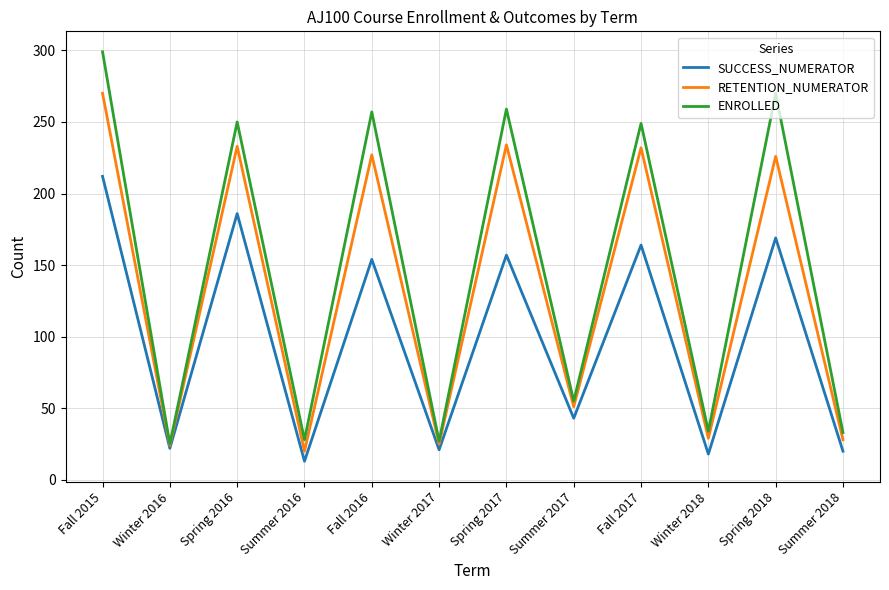

What position from the right is Spring 2018?

2